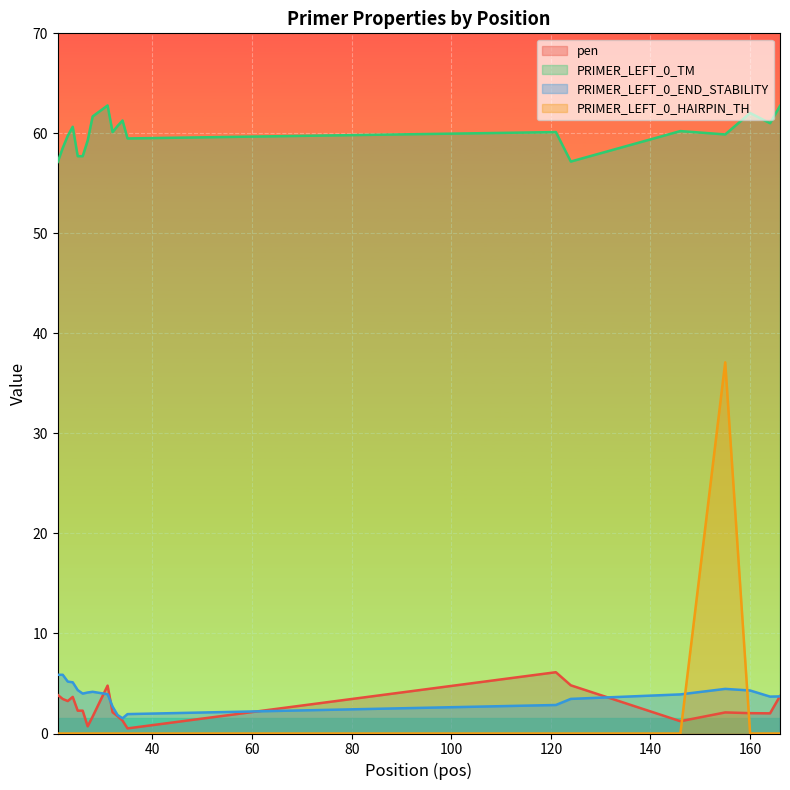

At which label is PRIMER_LEFT_0_END_STABILITY closest to 3?

121